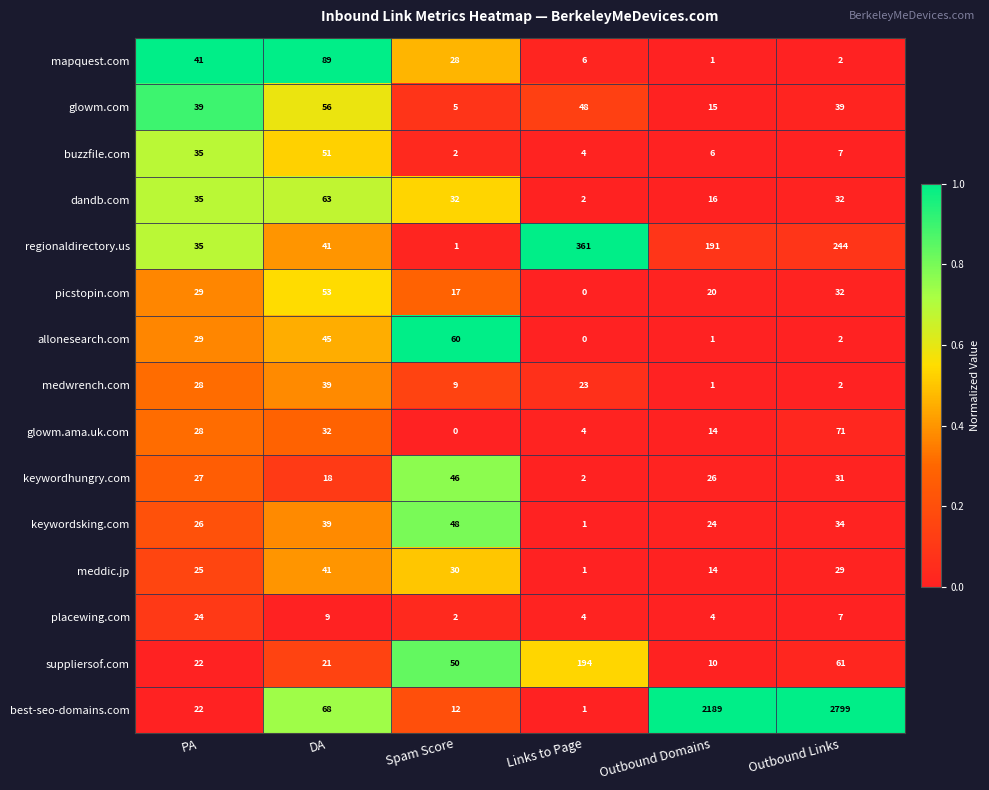

Rank the categories by suppliersof.com value from lowest to highest.

Outbound Domains, DA, PA, Spam Score, Outbound Links, Links to Page